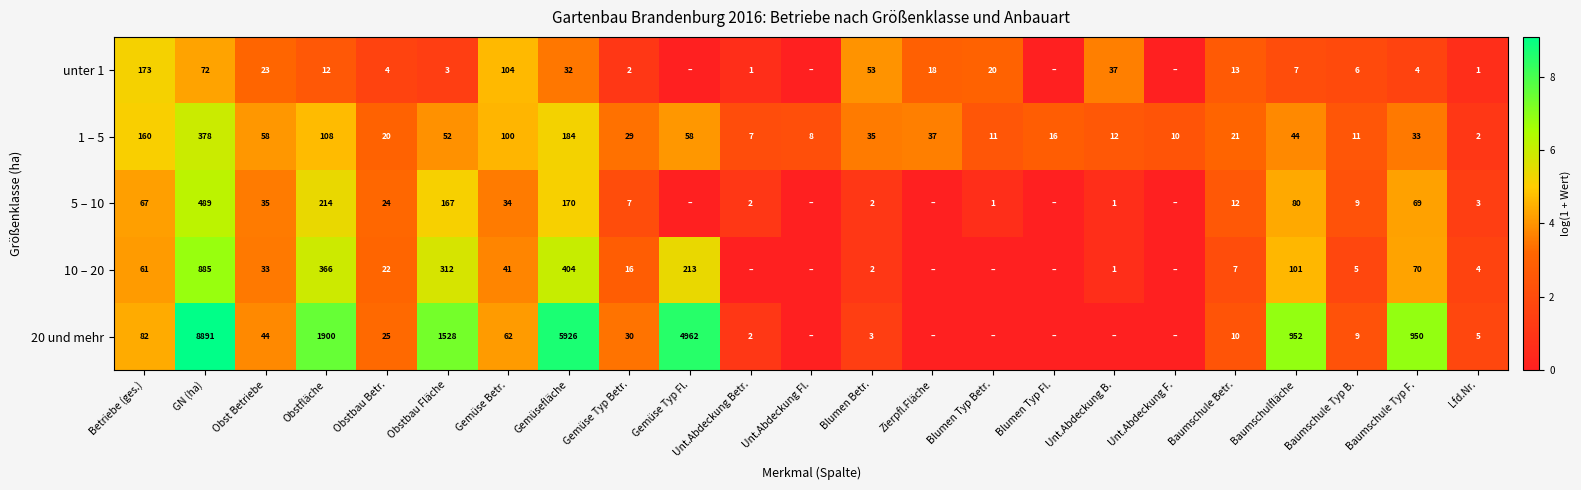

At which category is the sum across all series the highest?

GN (ha)